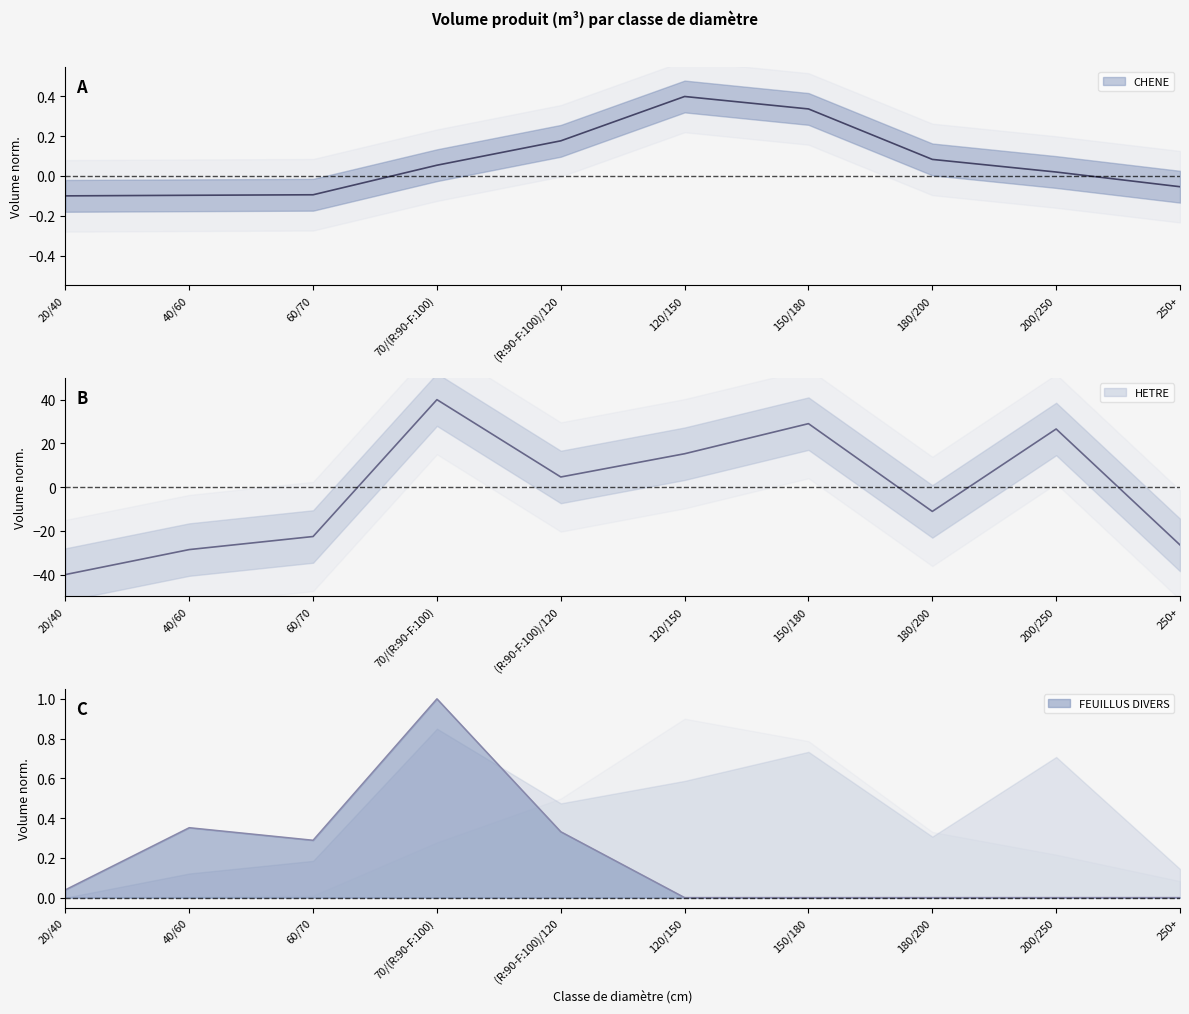

Which has a higher value, 20/40 or 120/150?

120/150